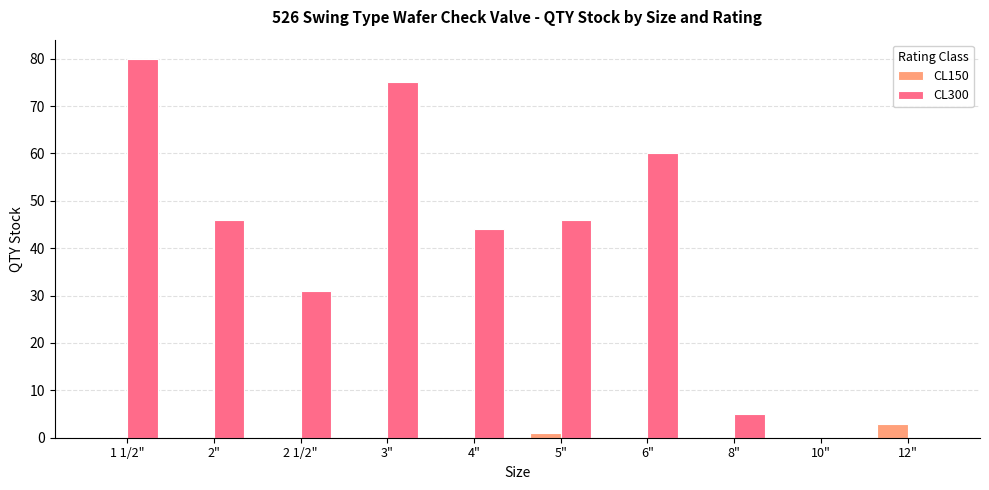

What is the sum of the CL300 values at 12" and 8"?

5